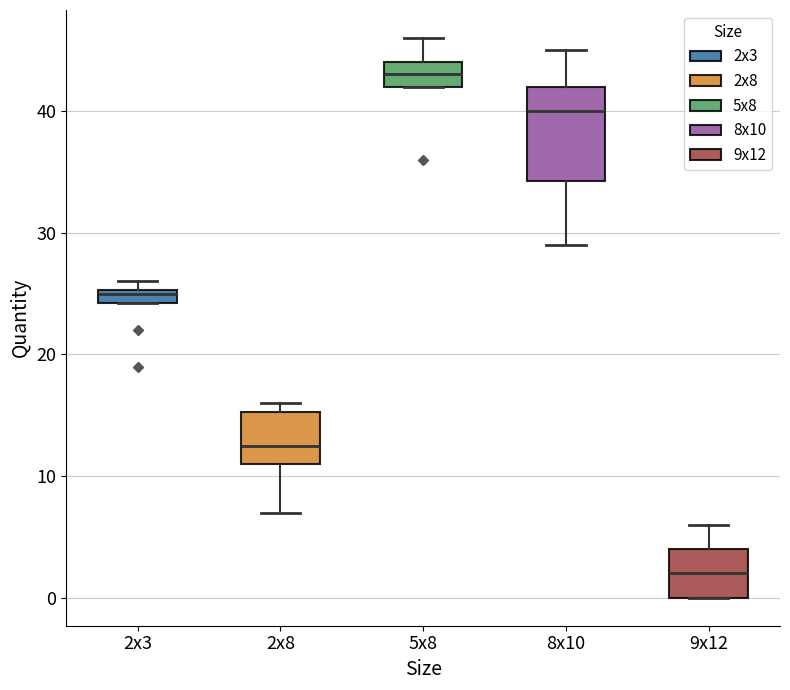

Which box has the highest median line?

5x8